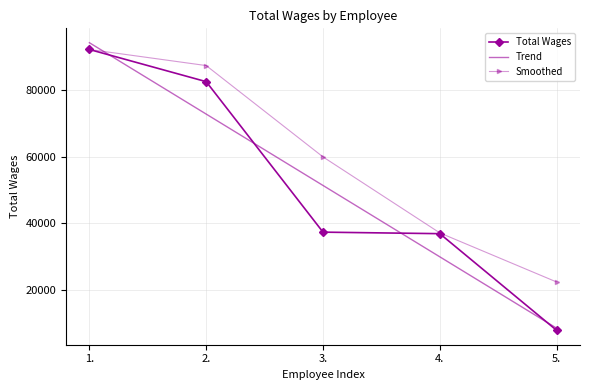

Reading right to left, transcribe all the data shown in this chart.

Total Wages: 5.=7827.0	4.=36918.0	3.=37376.0	2.=82658.0	1.=92344.0
Trend: 5.=8469.8	4.=29947.2	3.=51424.6	2.=72902.0	1.=94379.4
Smoothed: 5.=22372.5	4.=37147.0	3.=60017.0	2.=87501.0	1.=92344.0